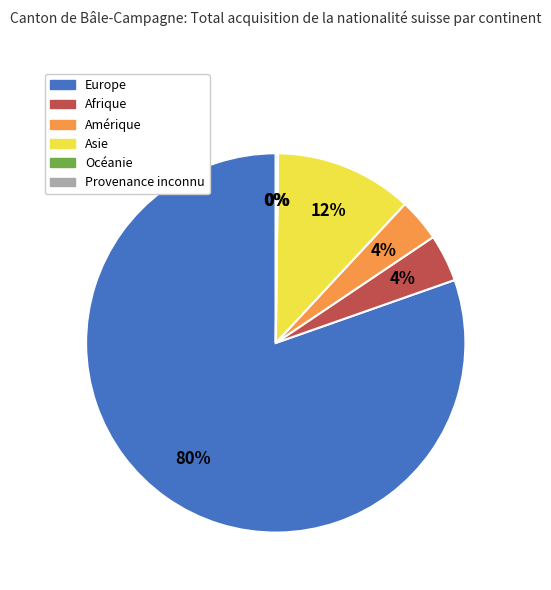

To the nearest percent, what is the average slice percentage?

17%